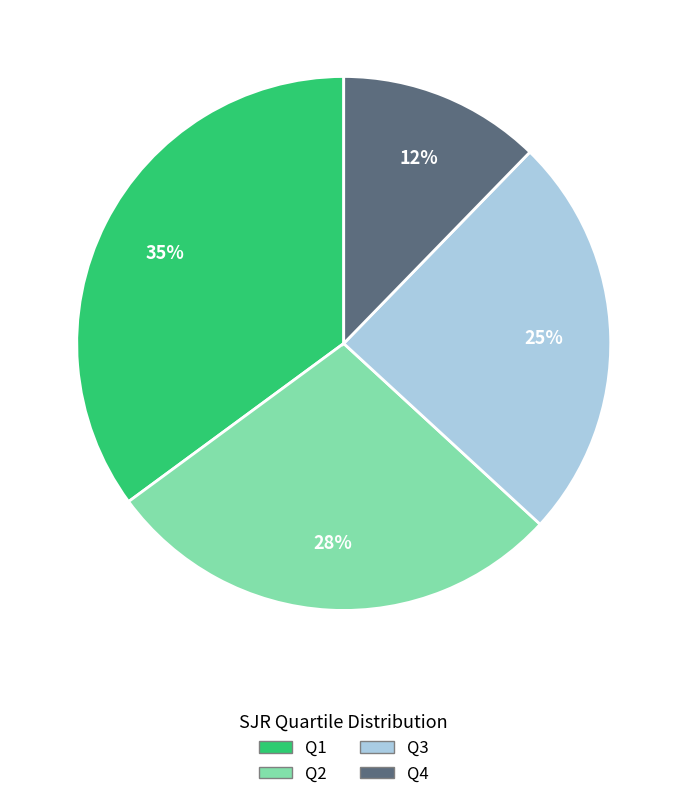

Is it true that Q3 is 12% of the pie?

False